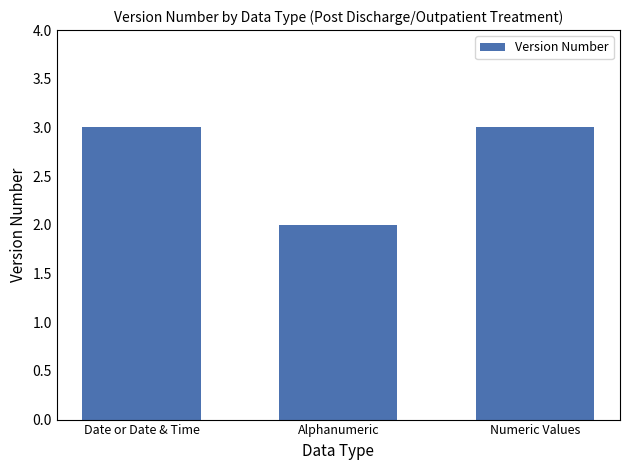

What is the value of the 1st bar from the left?

3